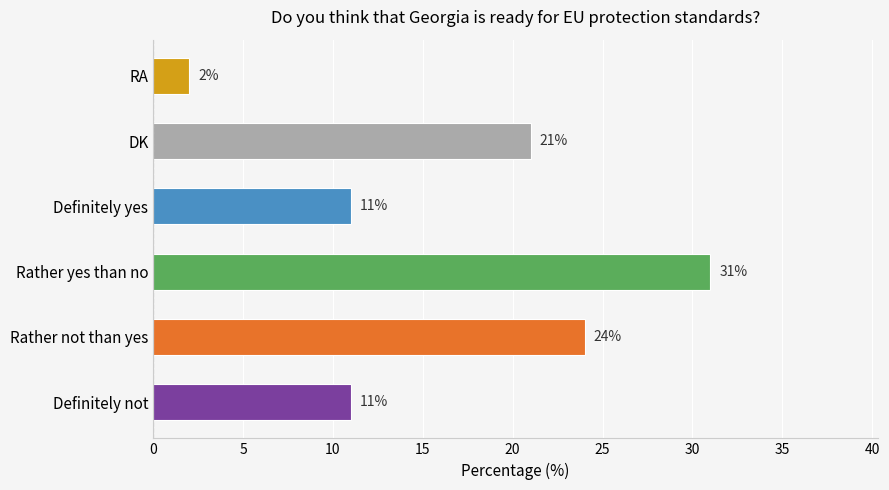

What value does the data have at Rather not than yes?

24